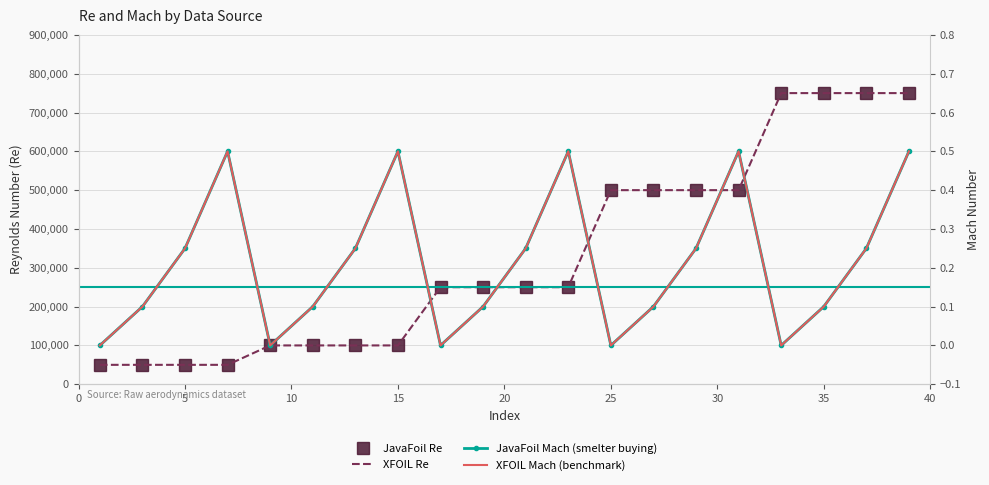

Is it true that JavaFoil Re equals 83083.8 at 10?

False